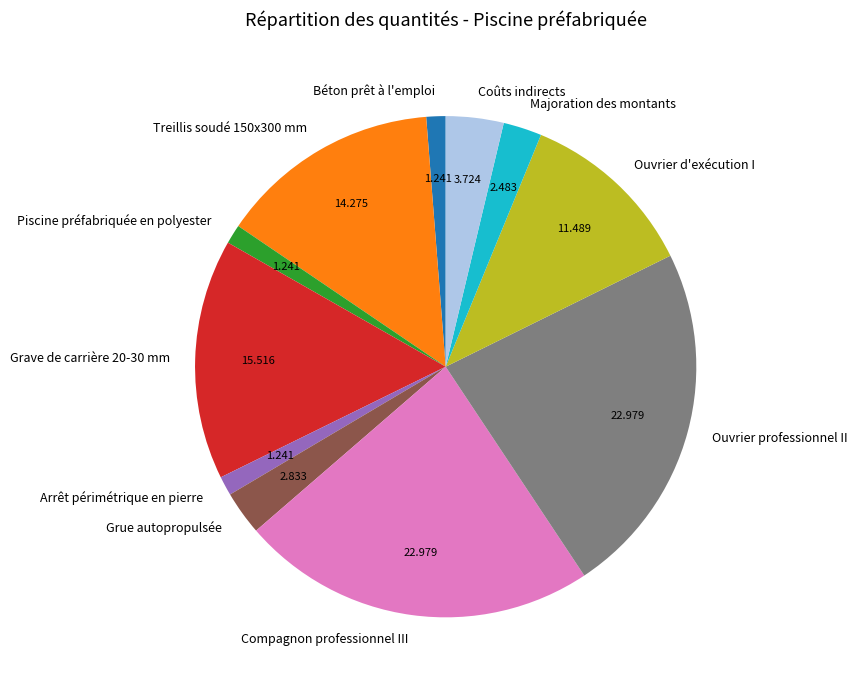

Which has a higher value, Piscine préfabriquée en polyester or Coûts indirects?

Coûts indirects